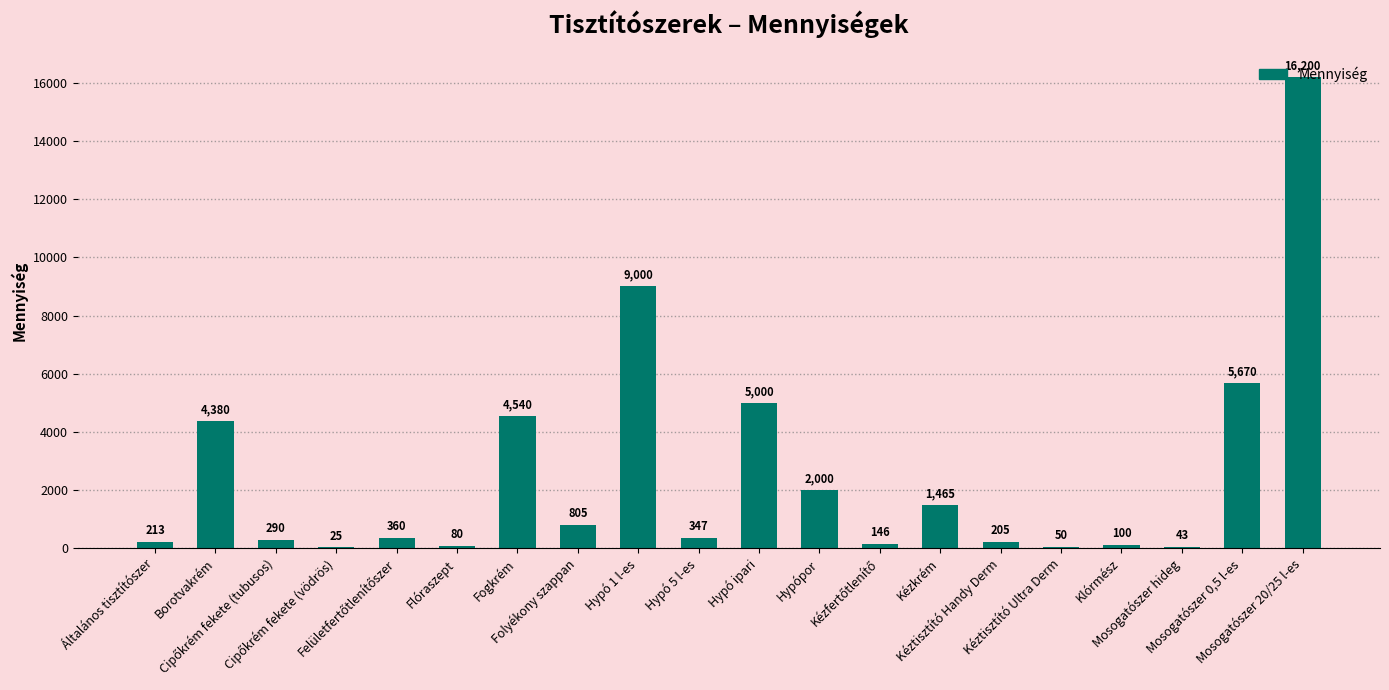

How many data points does each series have?

20